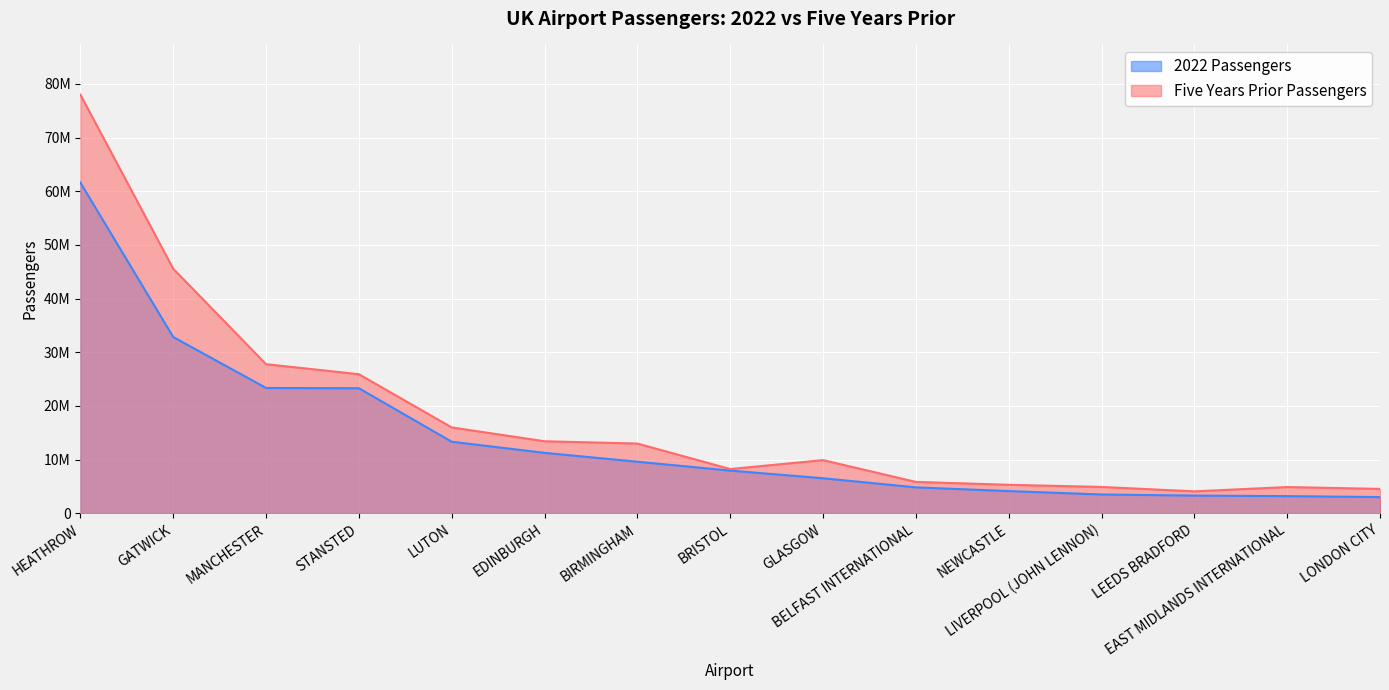

Where is the first local minimum for Five Years Prior Passengers?

BRISTOL